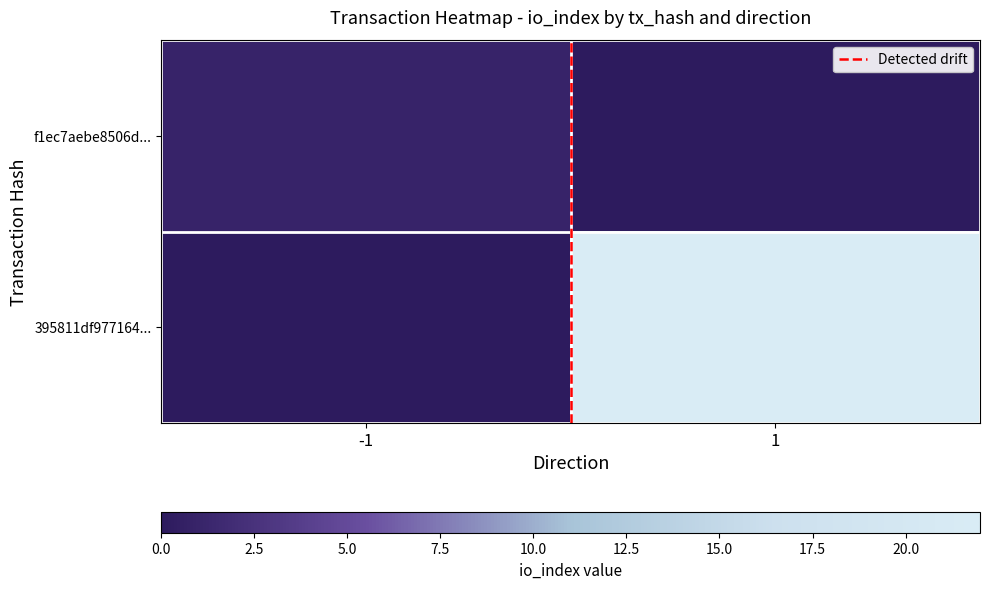

At how many categories does at least one series exceed 10?

1